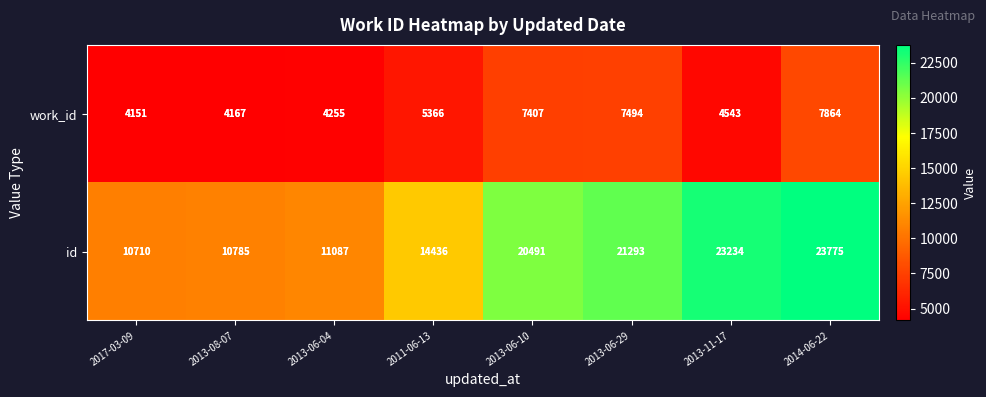

At how many categories does at least one series exceed 15465?

4